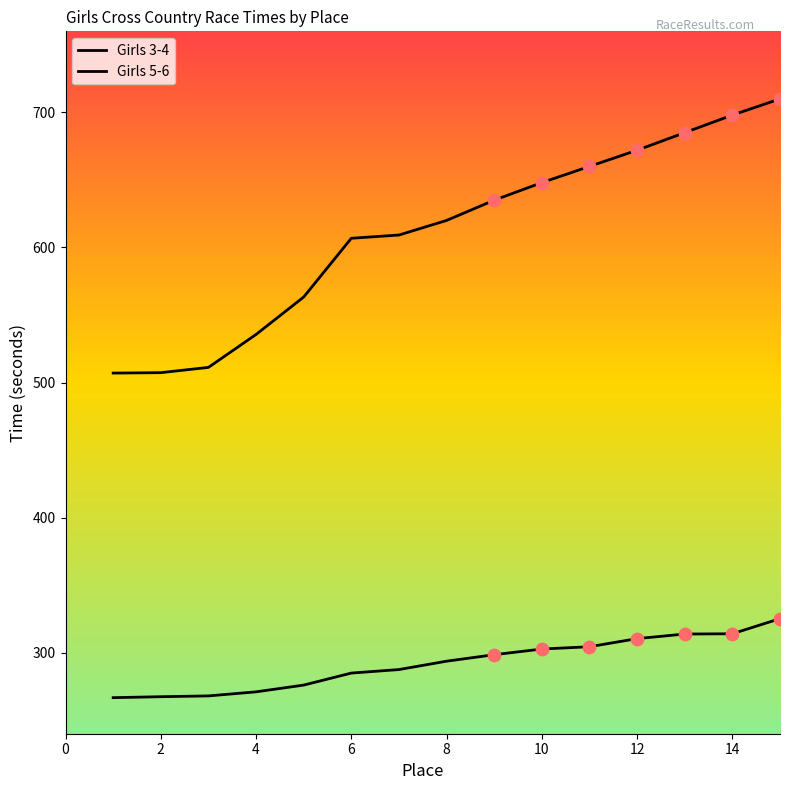

Which series contains the lowest Y value?

Girls 3-4